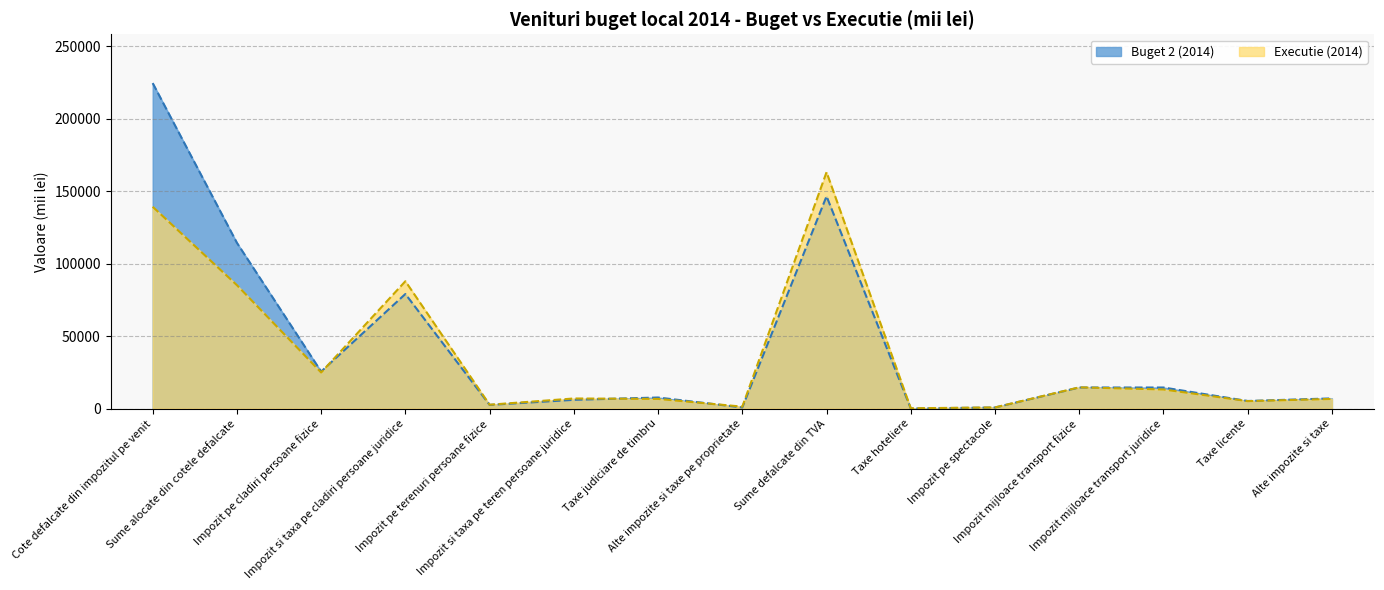

How many times do Buget 2 (2014) linie and Executie (2014) linie cross each other?

4